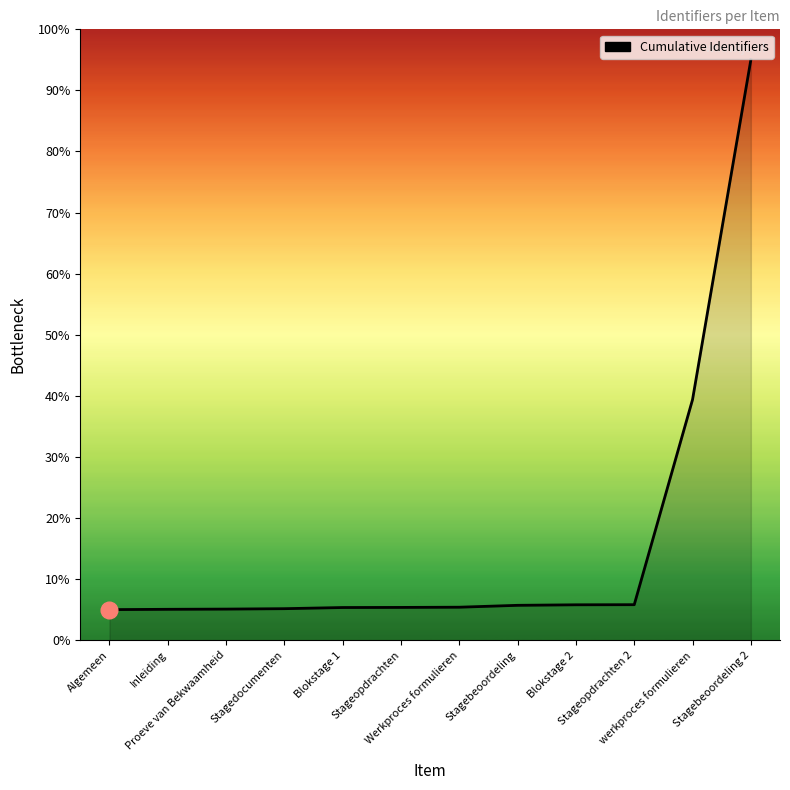

What position from the right is Blokstage 2?

4